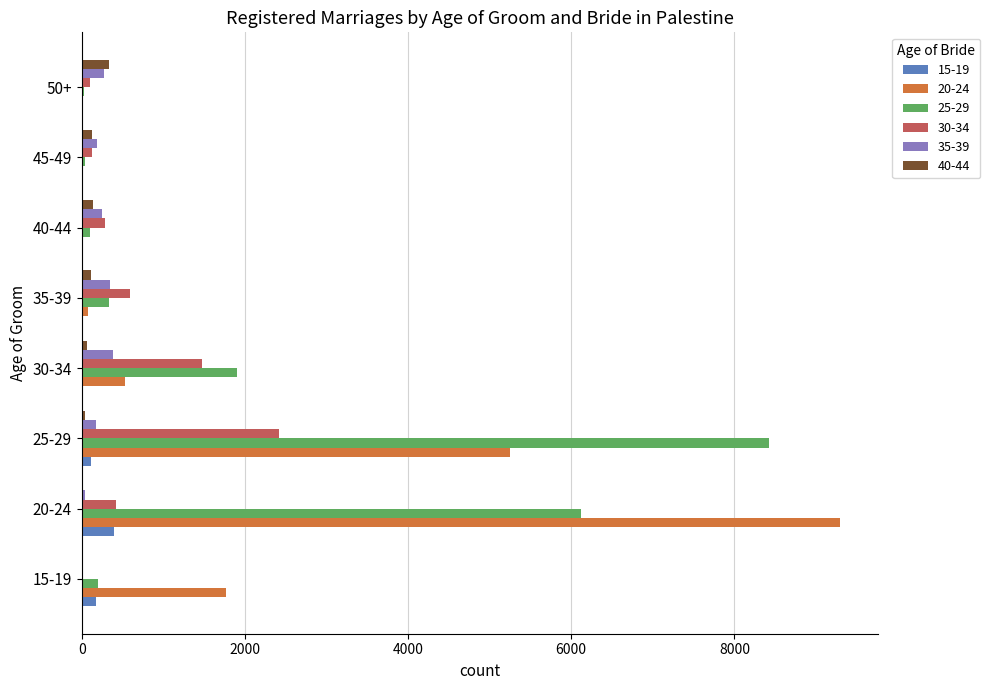

What is the maximum value shown in the chart?

9295